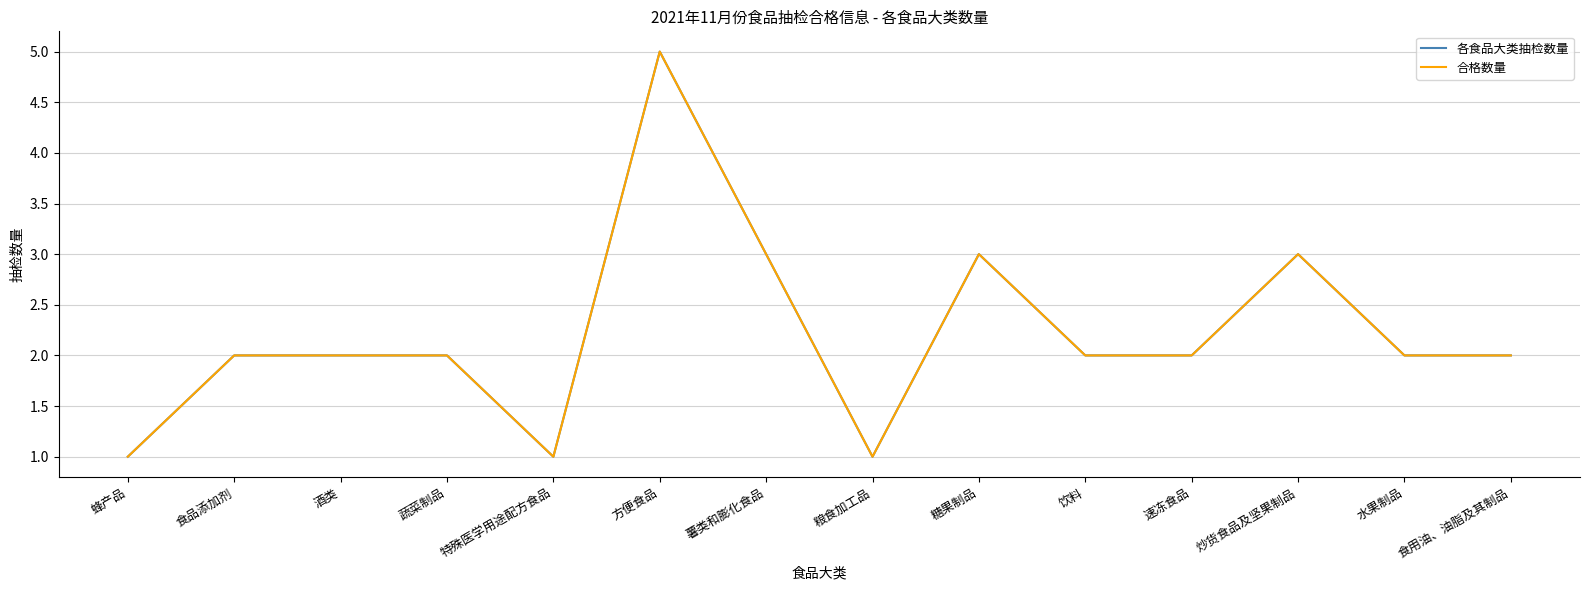

True or false: 合格数量 has more than 1 interior local peaks.

True